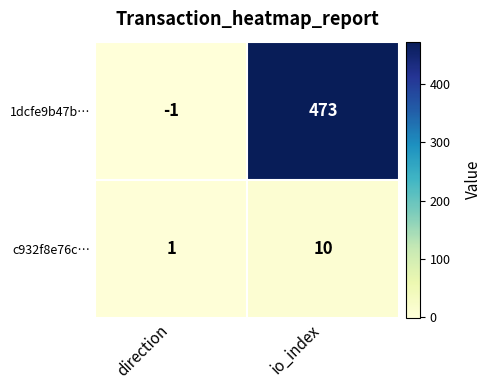

What is the sum of the c932f8e76c… values at io_index and direction?

11